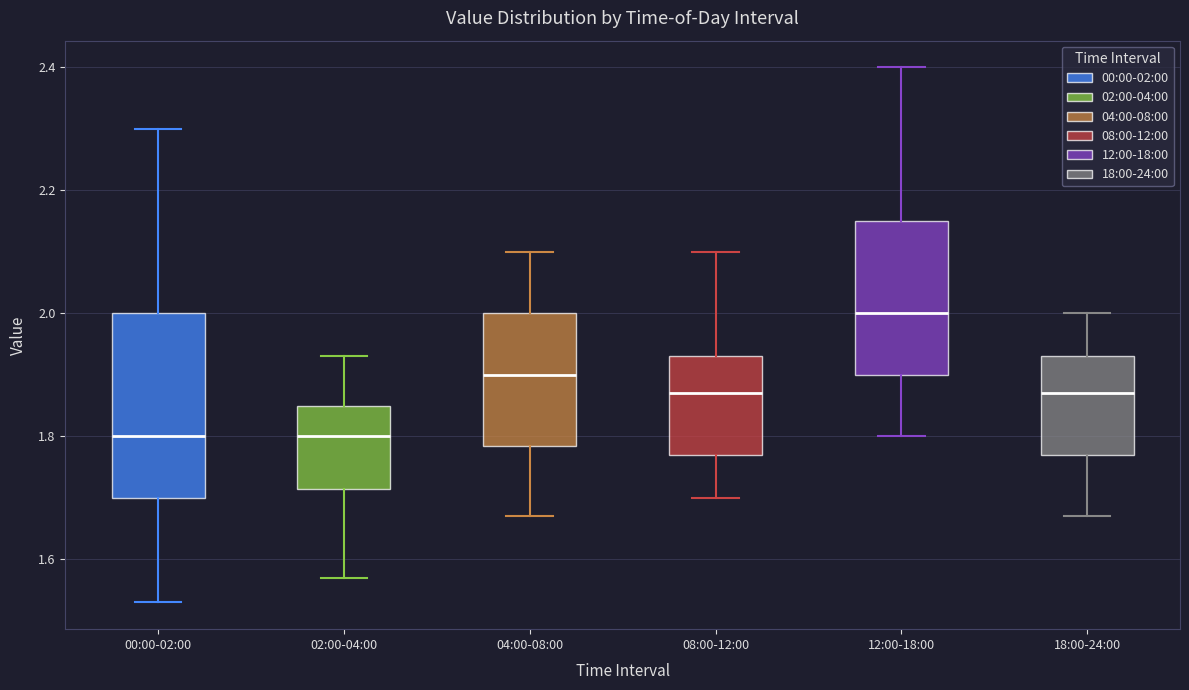

Where does the lower whisker of the box for 18:00-24:00 end on the y-axis? The values are not printed on the chart, so give them approximately, as read against the axis.

1.68